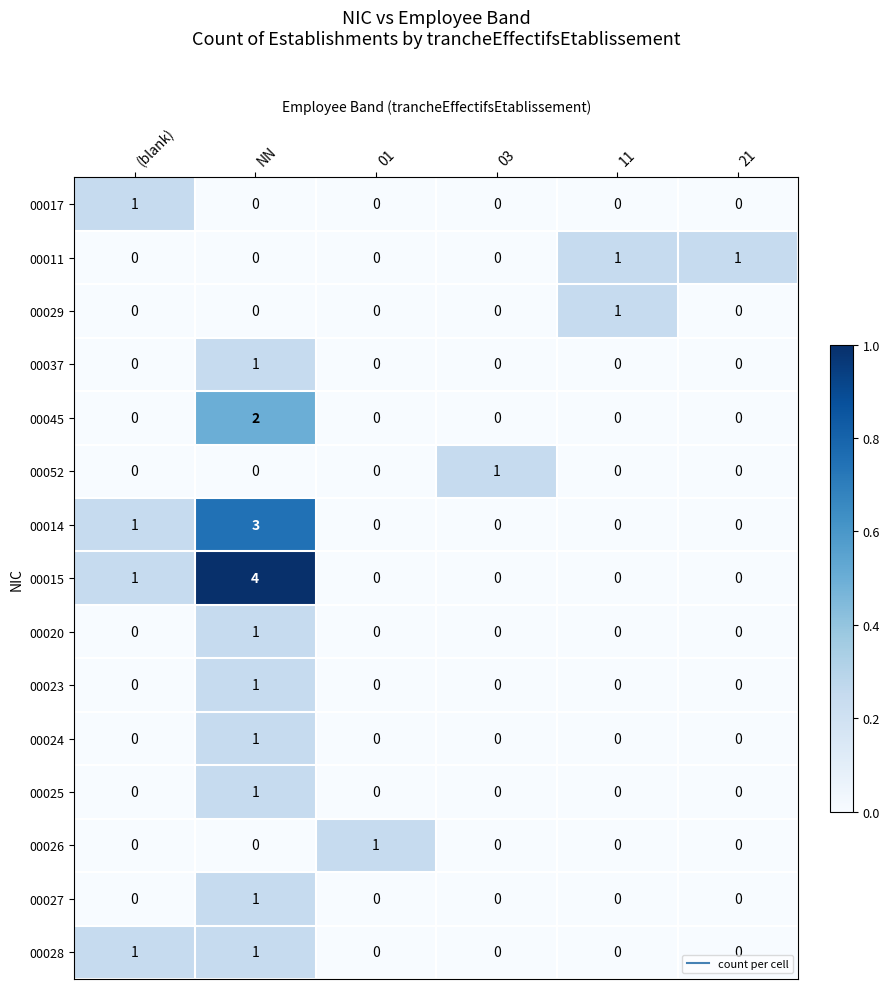

What is the difference between the highest and lowest values at NN?

4